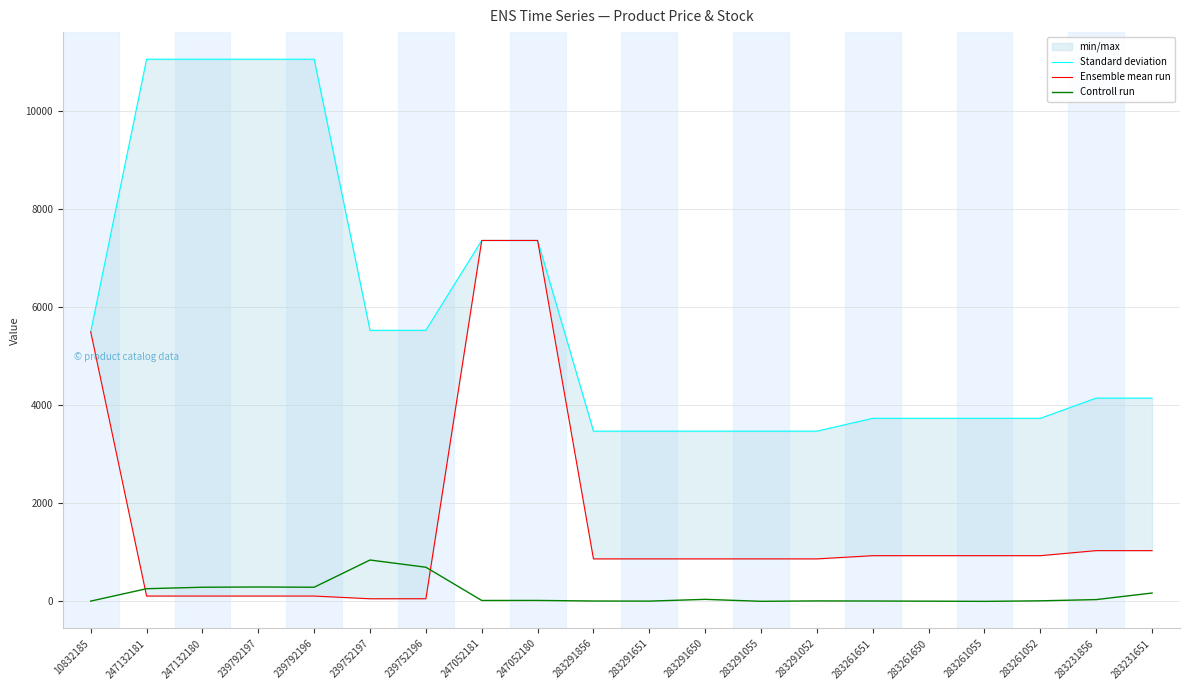

Which series ends up on top after the final intersection of Ensemble mean run and Controll run?

Ensemble mean run